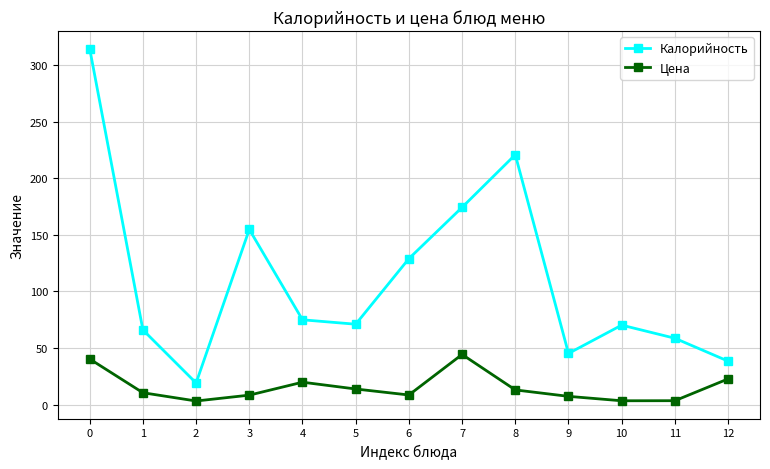

Which series changed the most between 6 and 8?

Калорийность